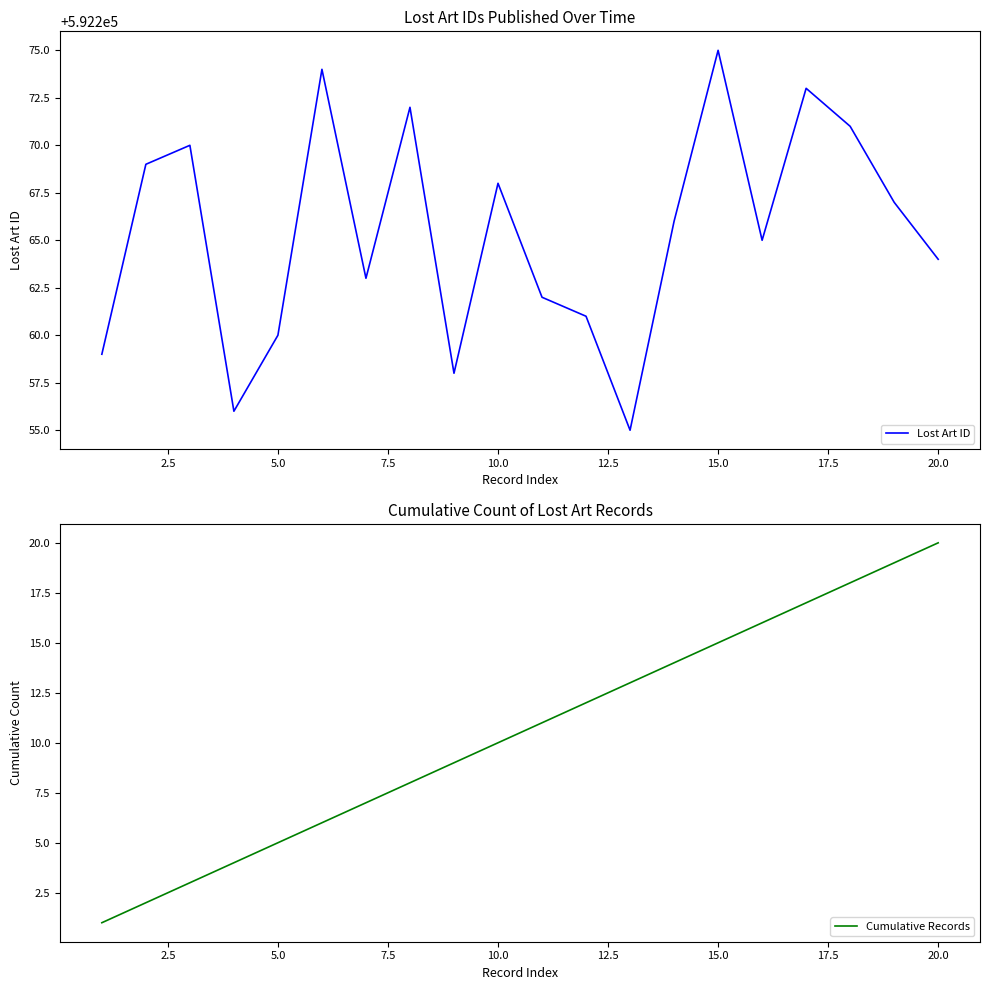

How many values in the Lost Art ID series are below 592266?

10